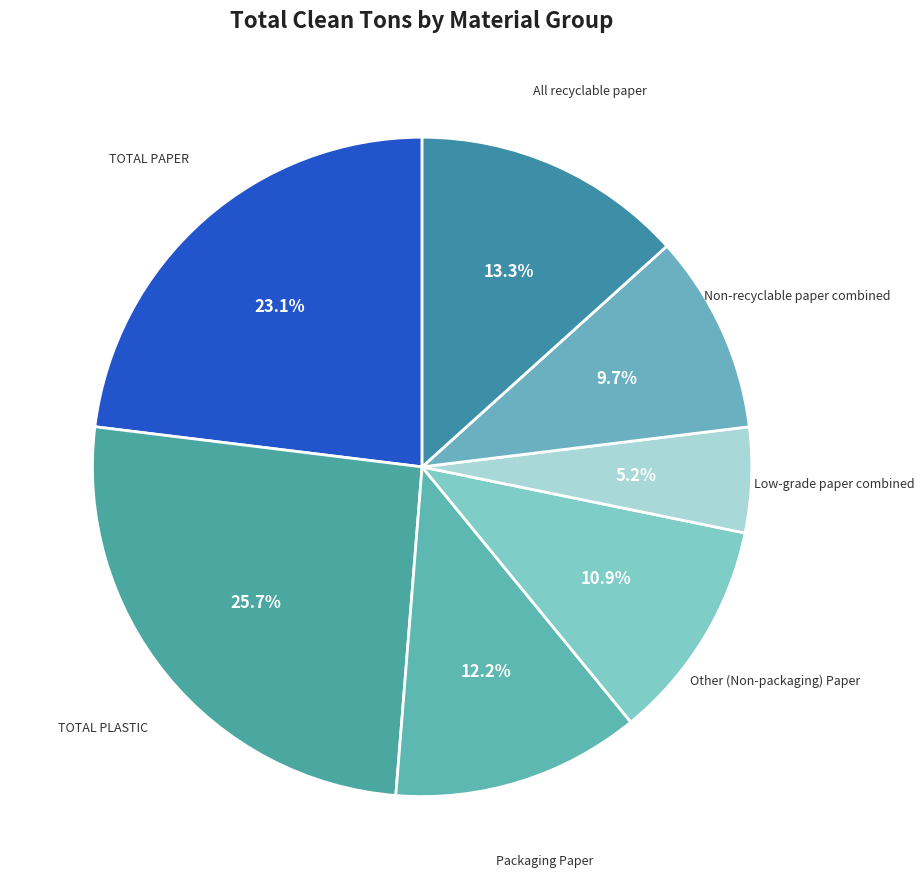

How many slices are in this pie chart?

7